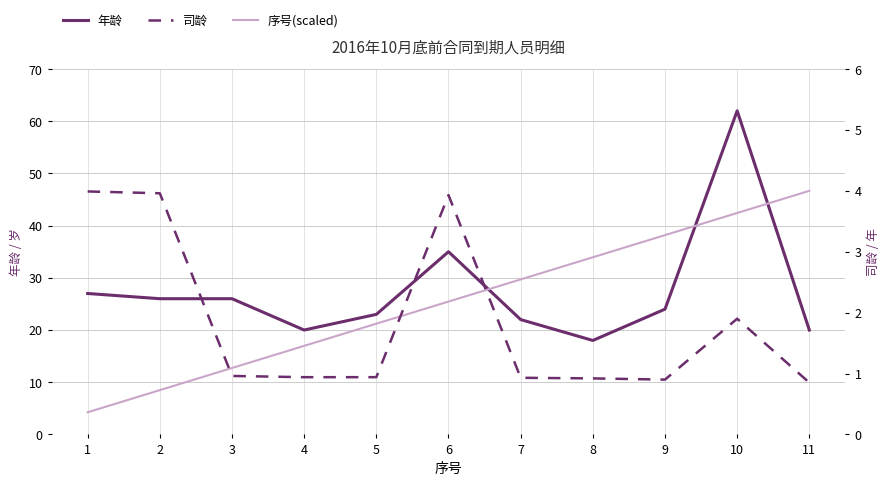

What is the average value of the 司龄 series?

1.8